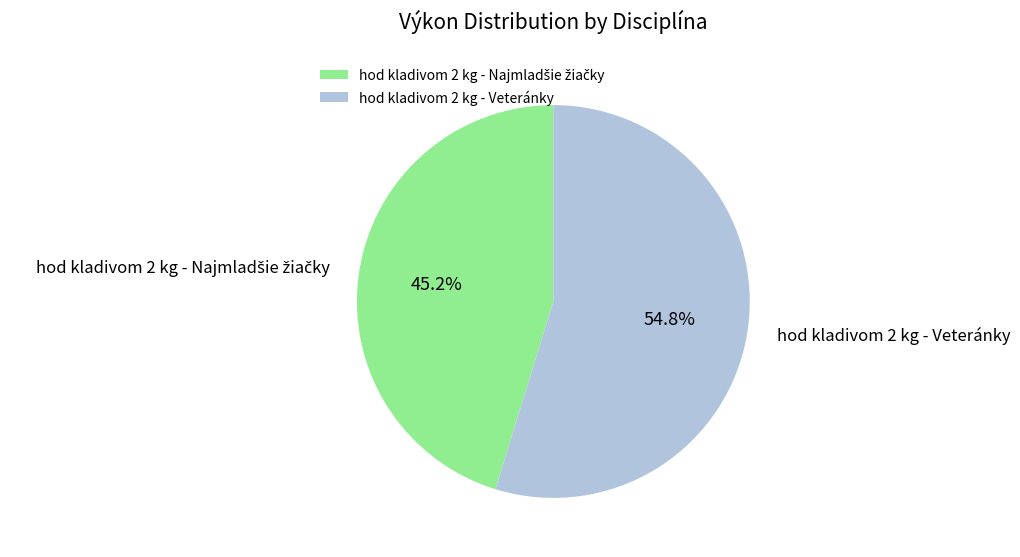

What portion of the pie excludes hod kladivom 2 kg - Veteránky?

45.2%